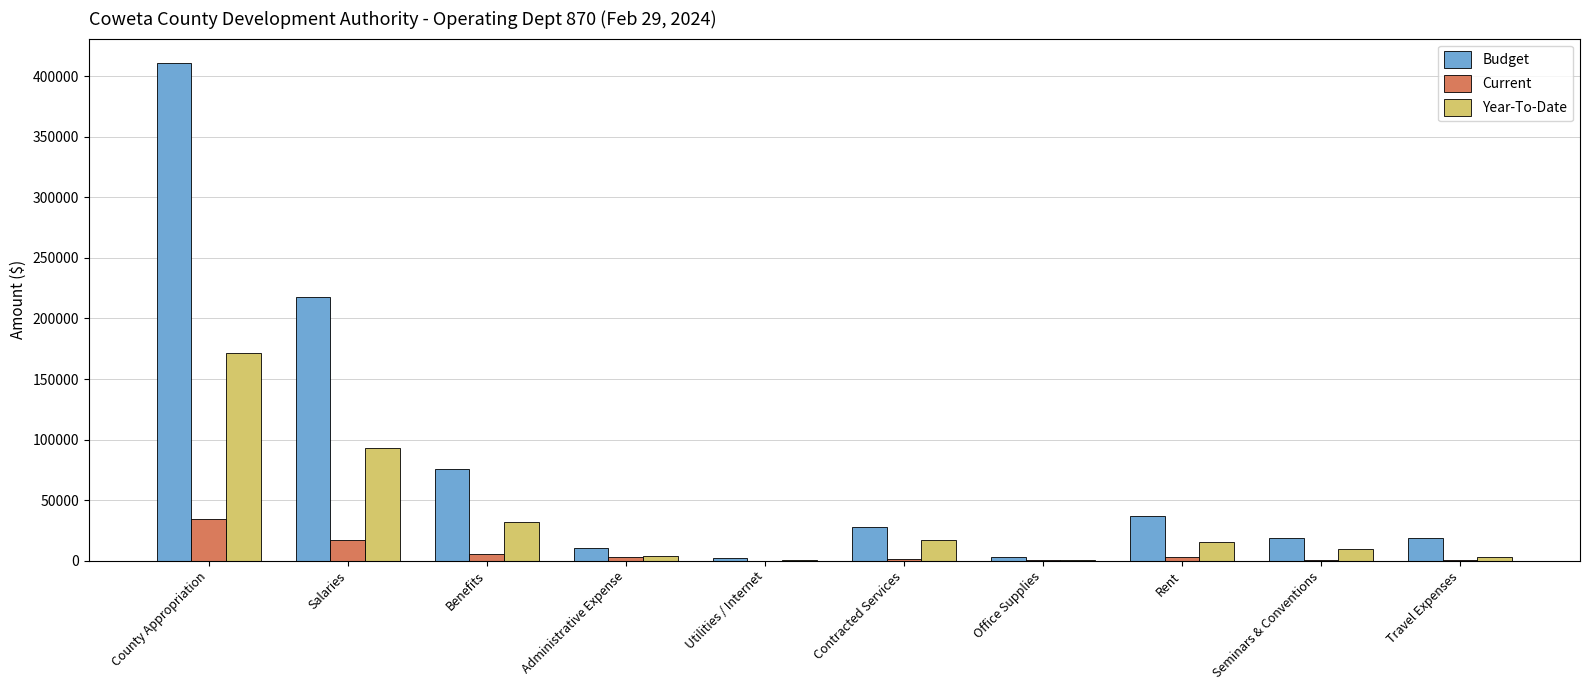

At which category is the sum across all series the highest?

County Appropriation